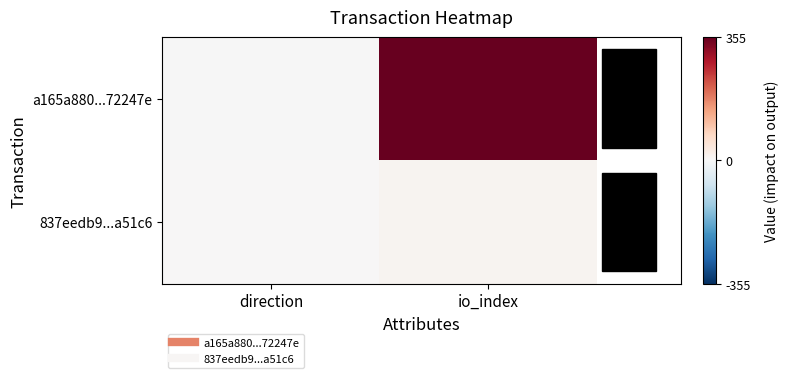

Which series has the largest total across all categories?

a165a880...72247e